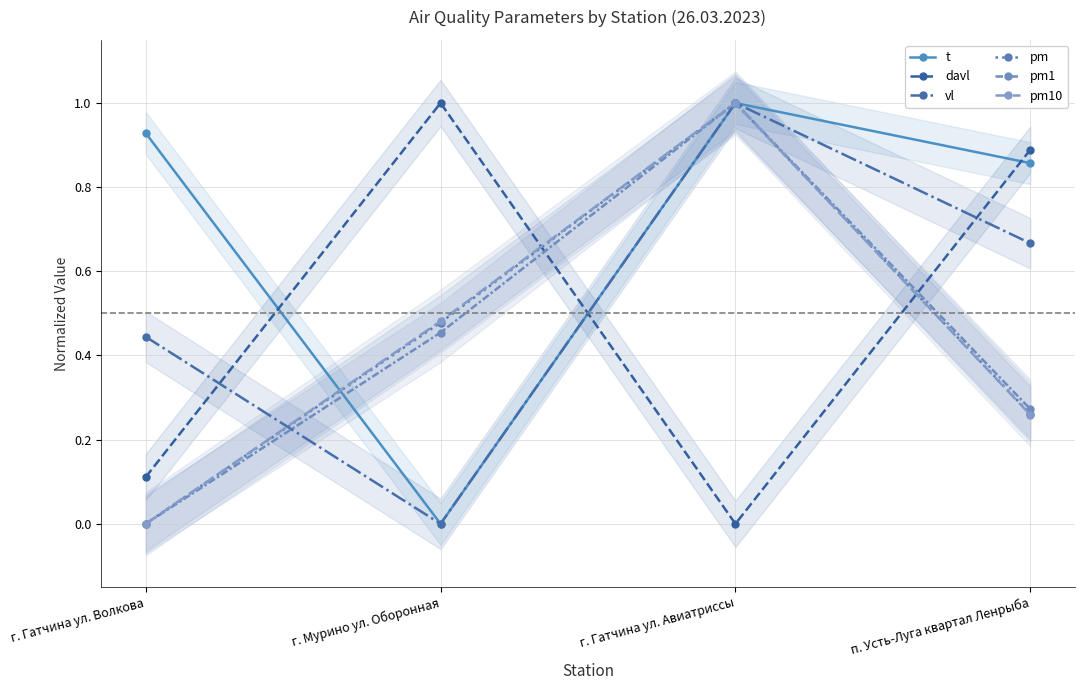

At which category does pm reach its first local peak?

г. Гатчина ул. Авиатриссы